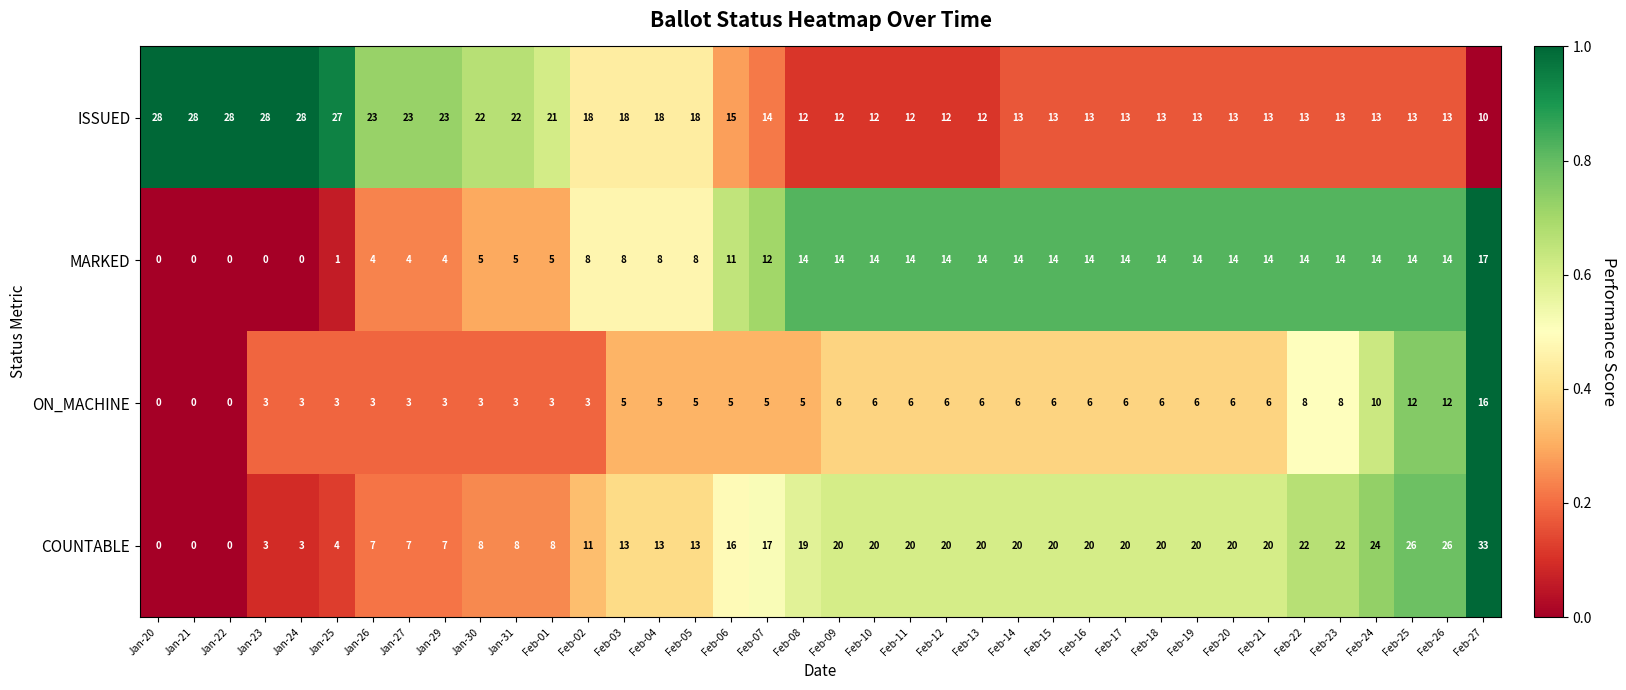

At how many categories does at least one series exceed 0?

38